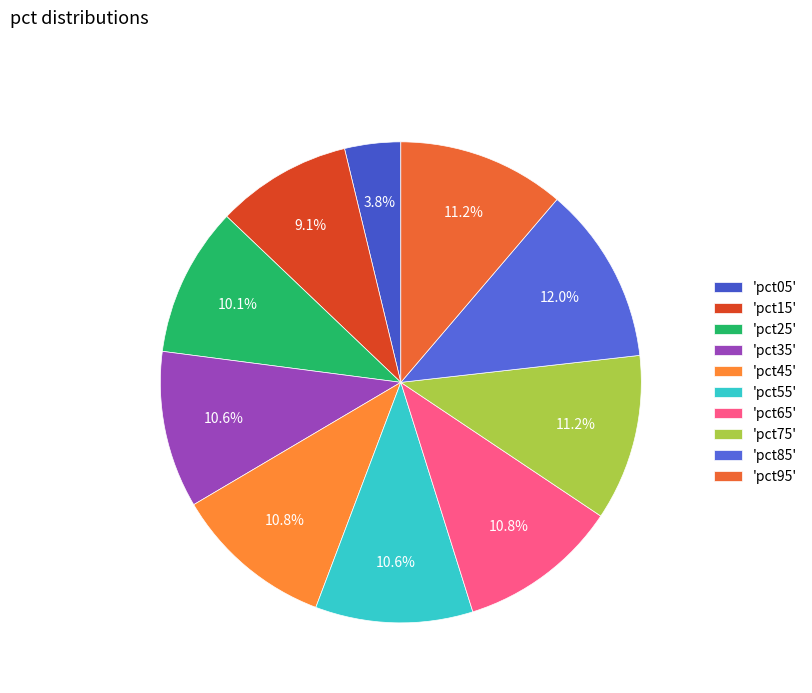

Which slice is the smallest?

'pct05'